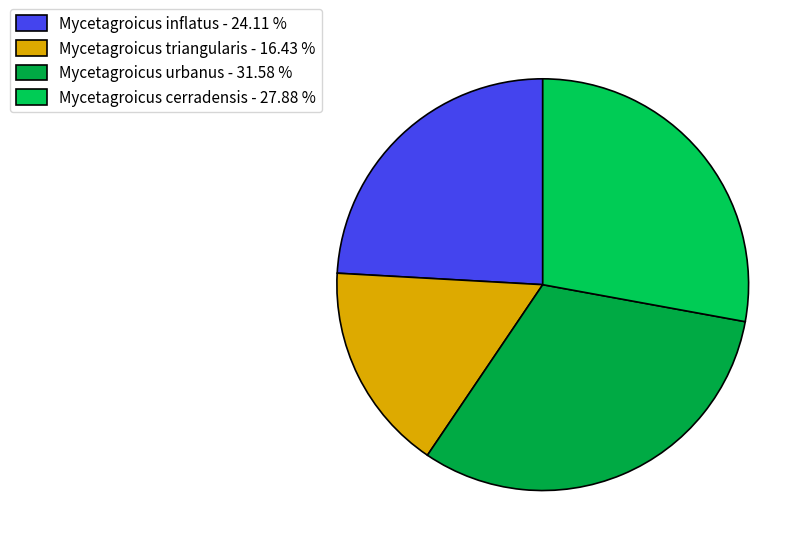

What is the smallest slice in the pie chart?

Mycetagroicus triangularis